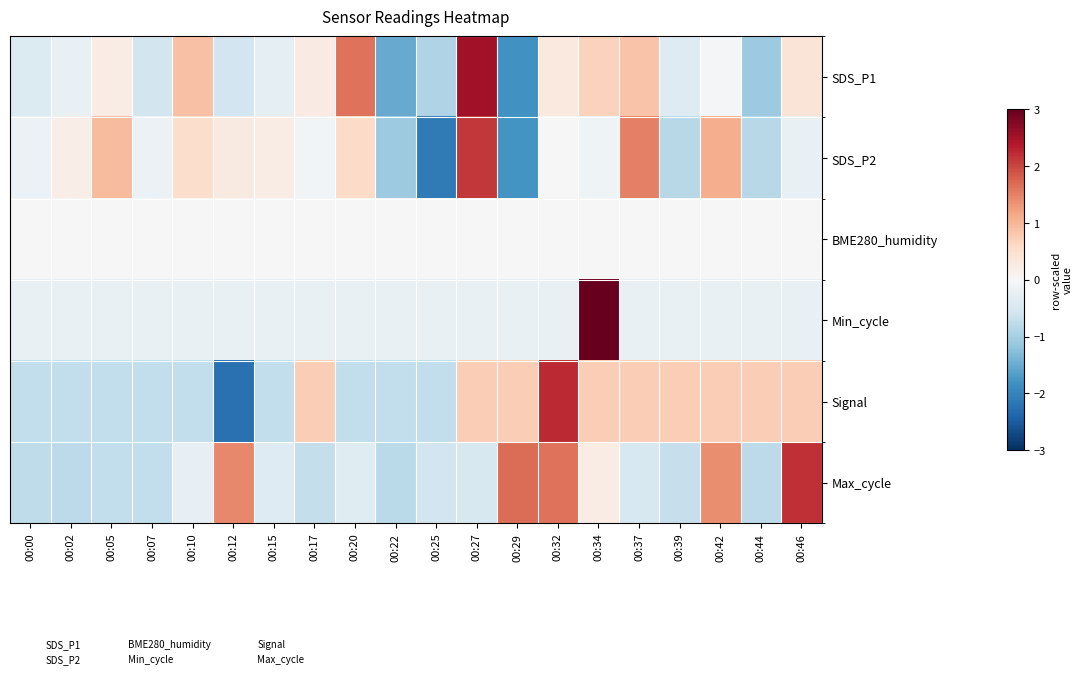

At which category is the sum across all series the highest?

00:34